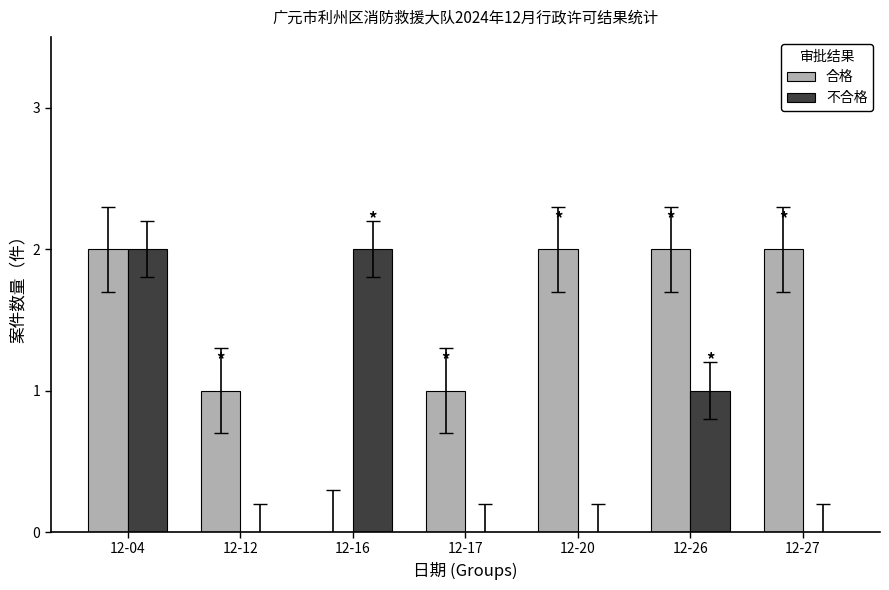

The 不合格 series shows 1 at 12-26. True or false?

True